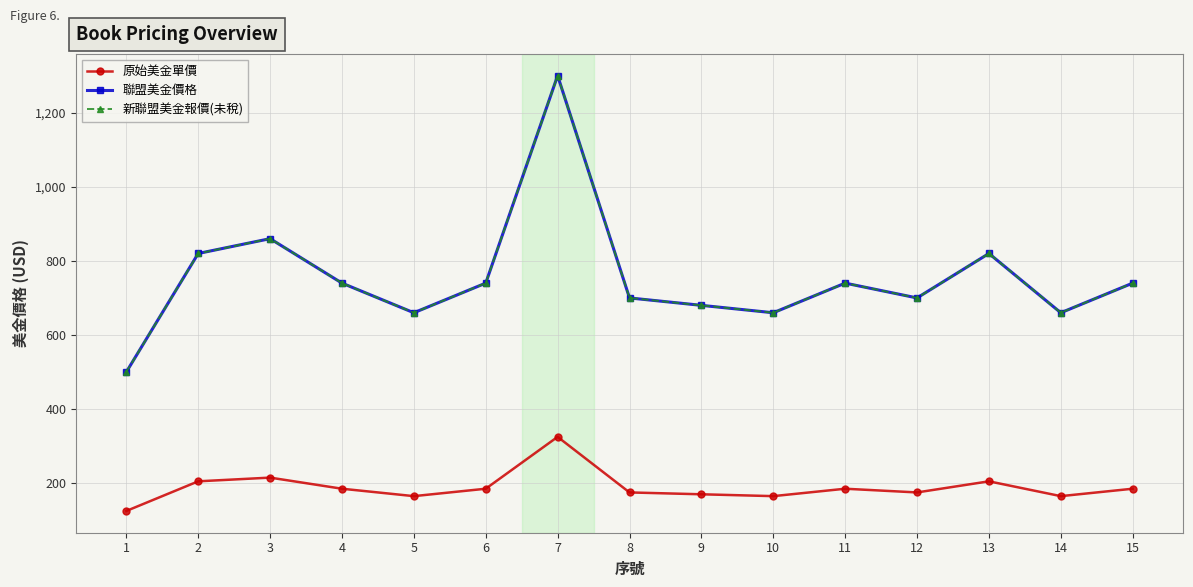

How many lines are shown in the chart?

3